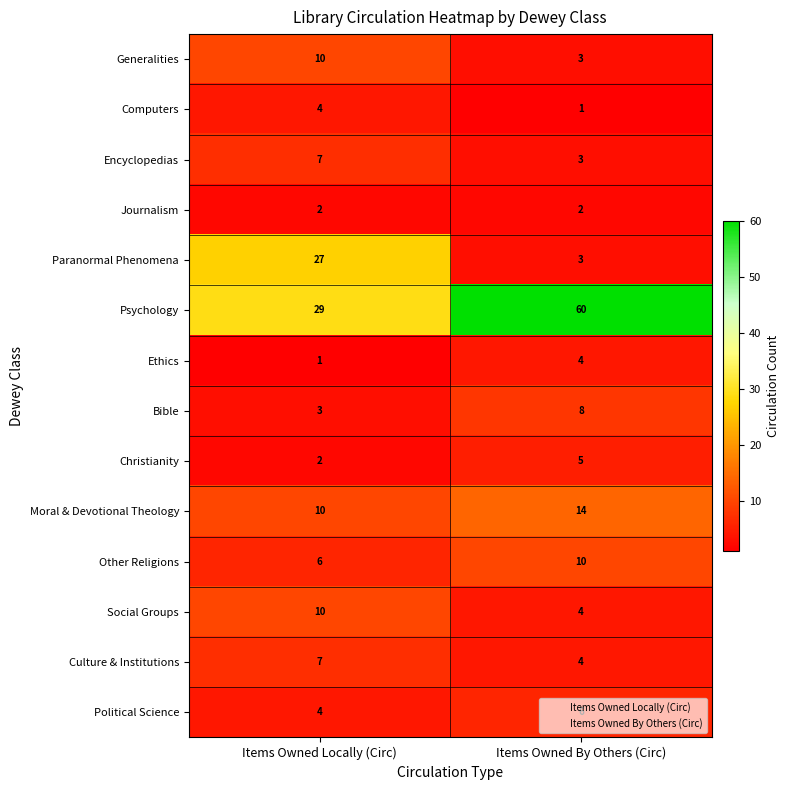

What is the spread (max minus min) of values at Items Owned Locally (Circ)?

28